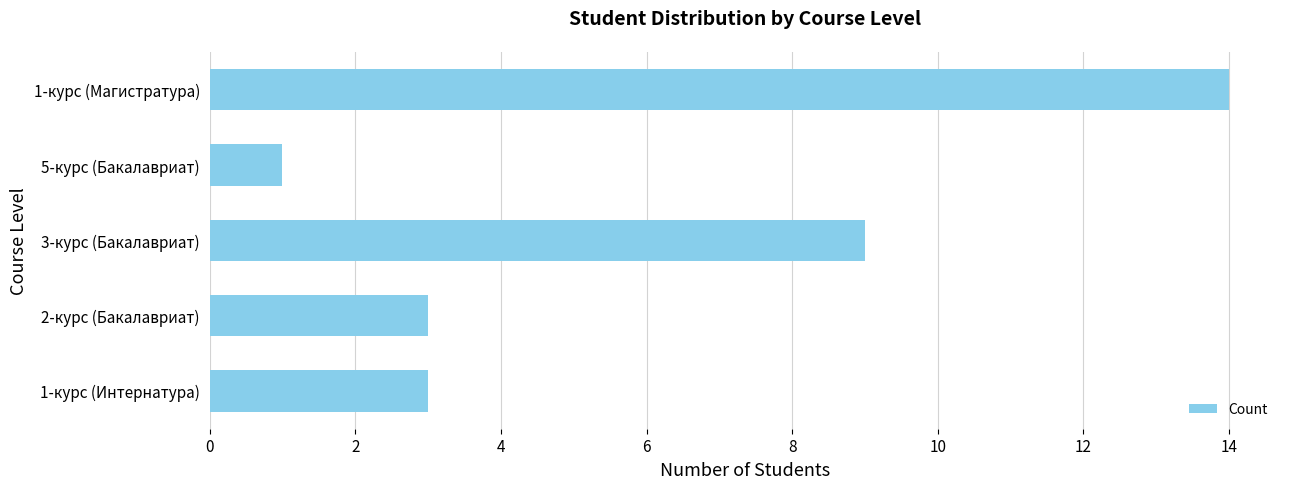

The chart shows a value of 4 at 3-курс (Бакалавриат). True or false?

False